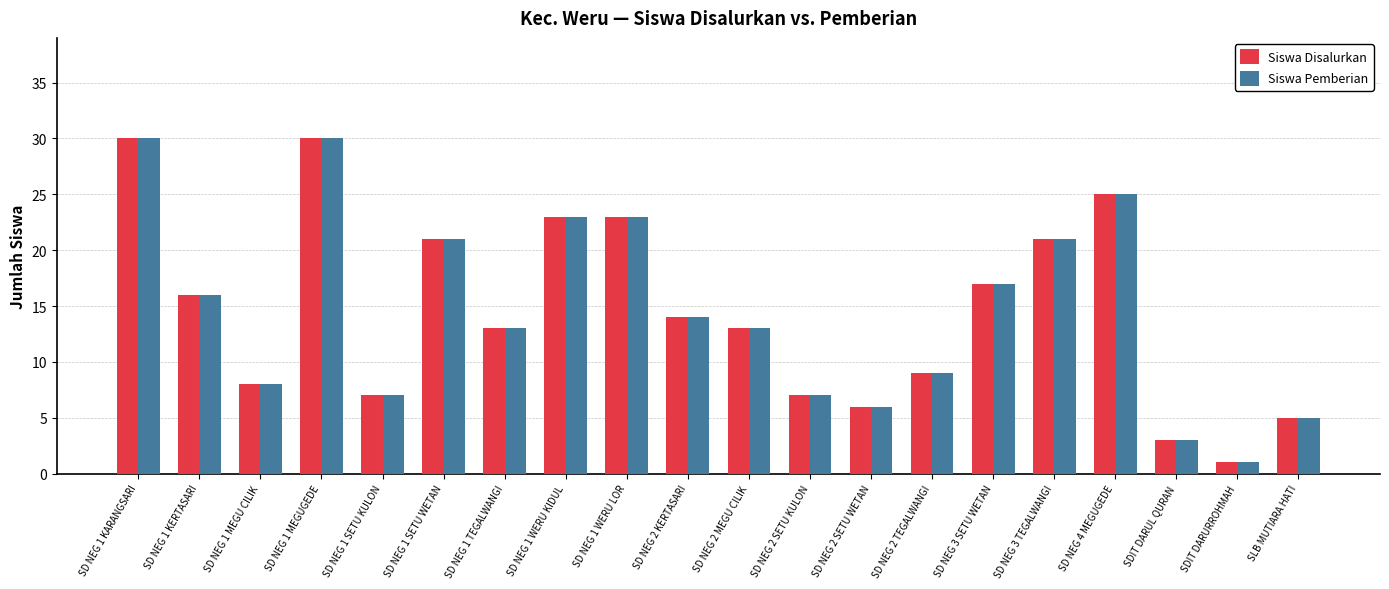

How many groups of bars are there?

20